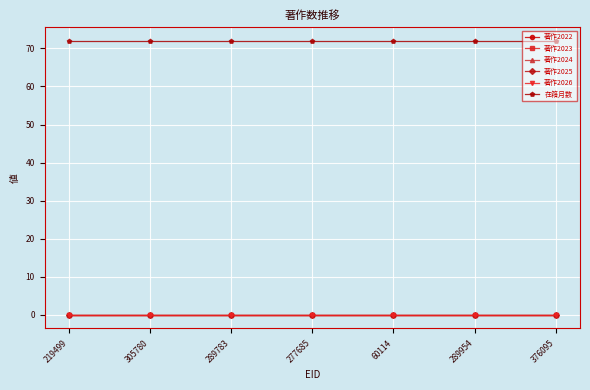

Is the value of 在籍月数 at 376095 greater than the value of 著作2024 at 277685?

Yes